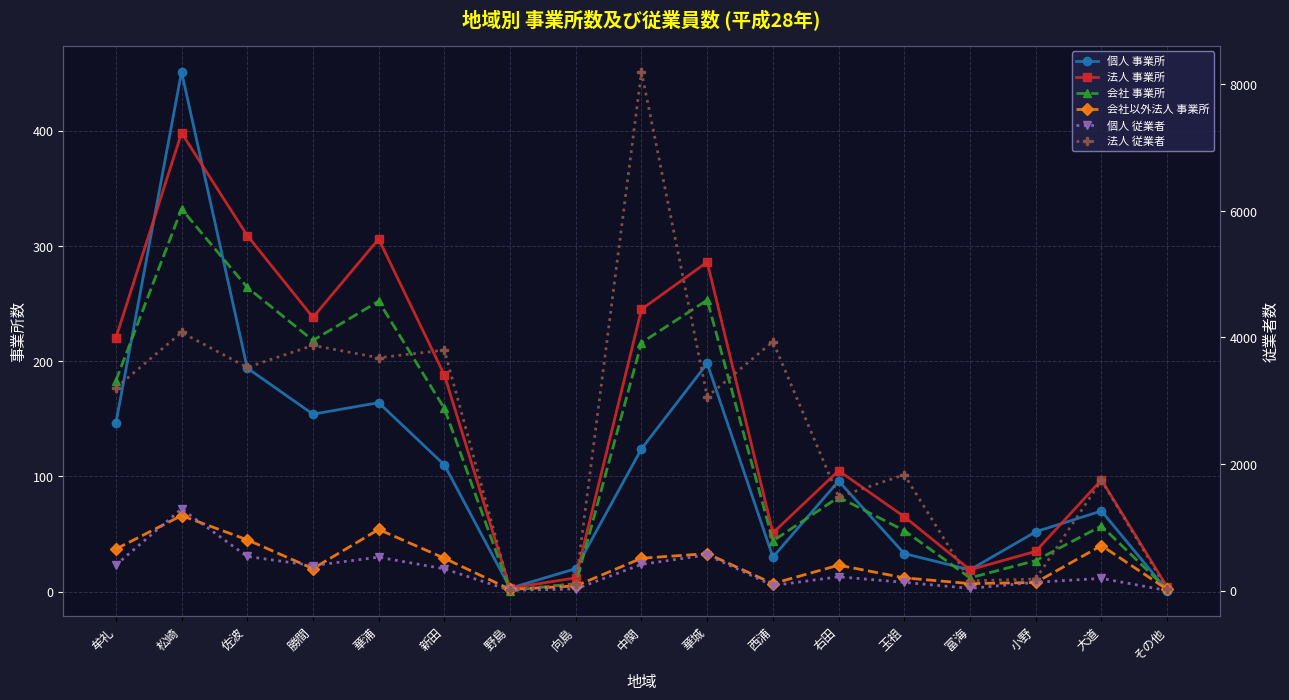

True or false: 法人 従業者 and 個人 従業者 intersect in this chart.

False